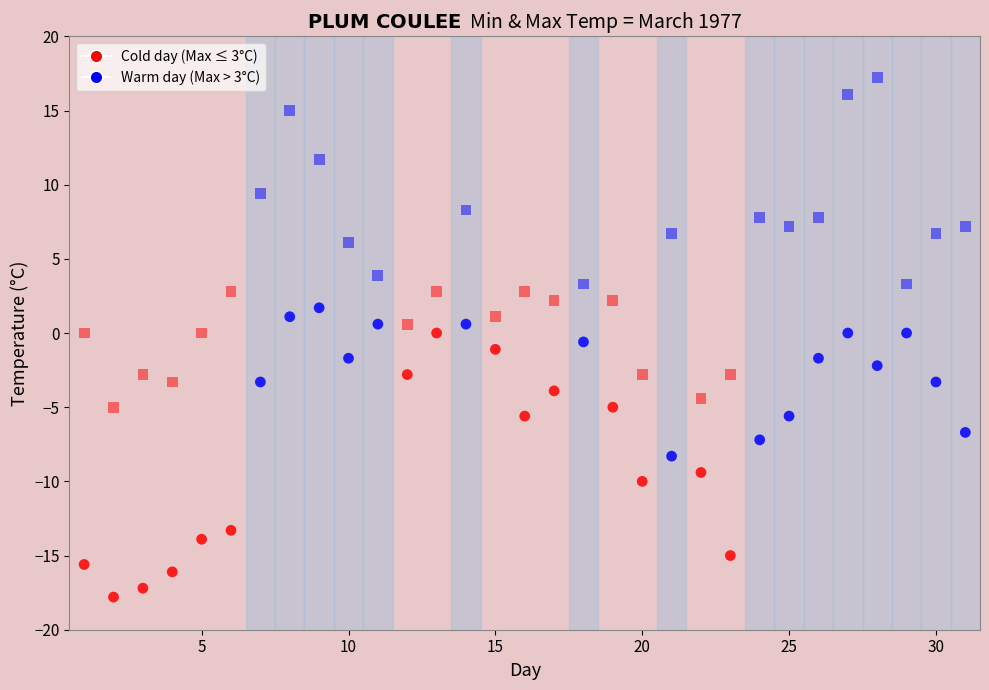

Count the number of points in this scatter plot.

62